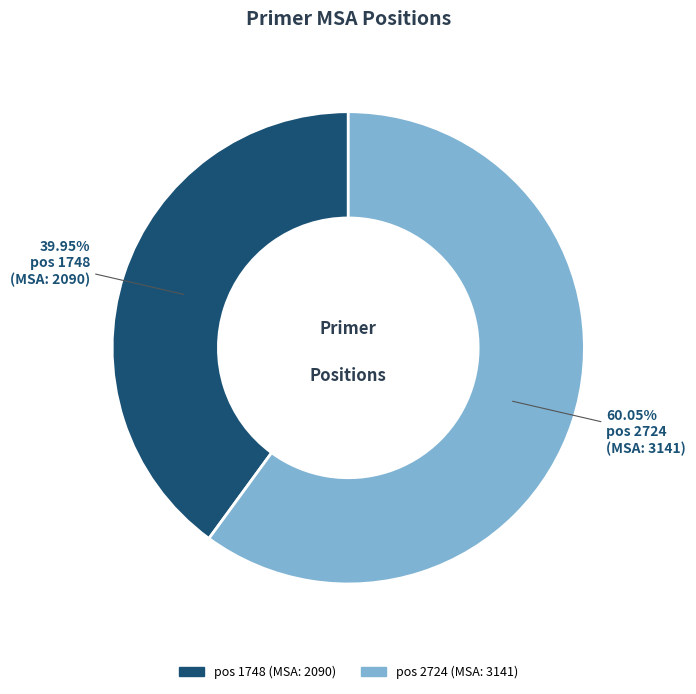

Does any single category account for the majority?

Yes